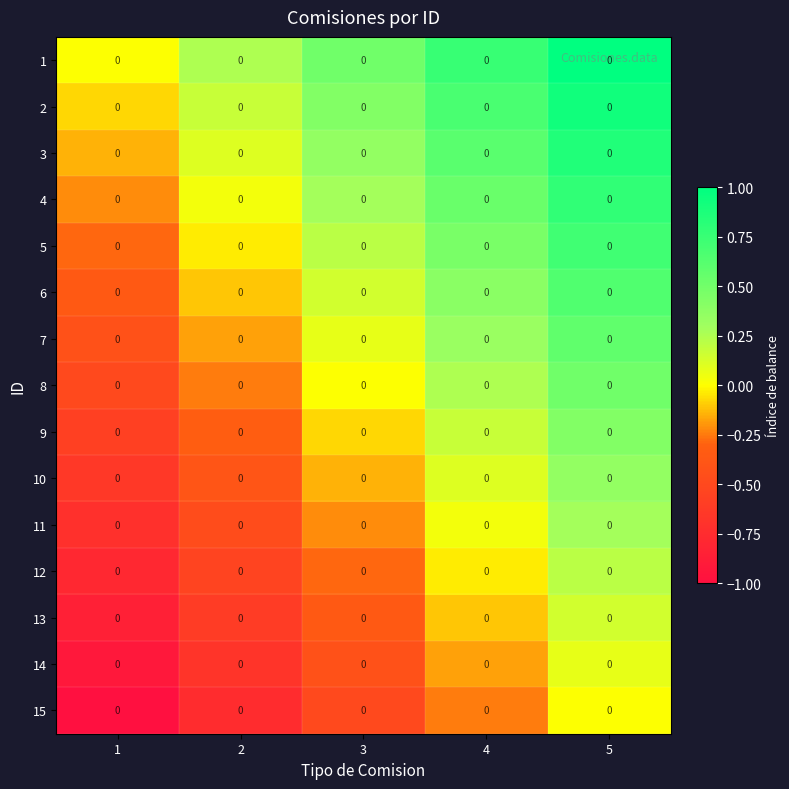

What is the difference between the maximum and second lowest values in the 13 series?

0.8